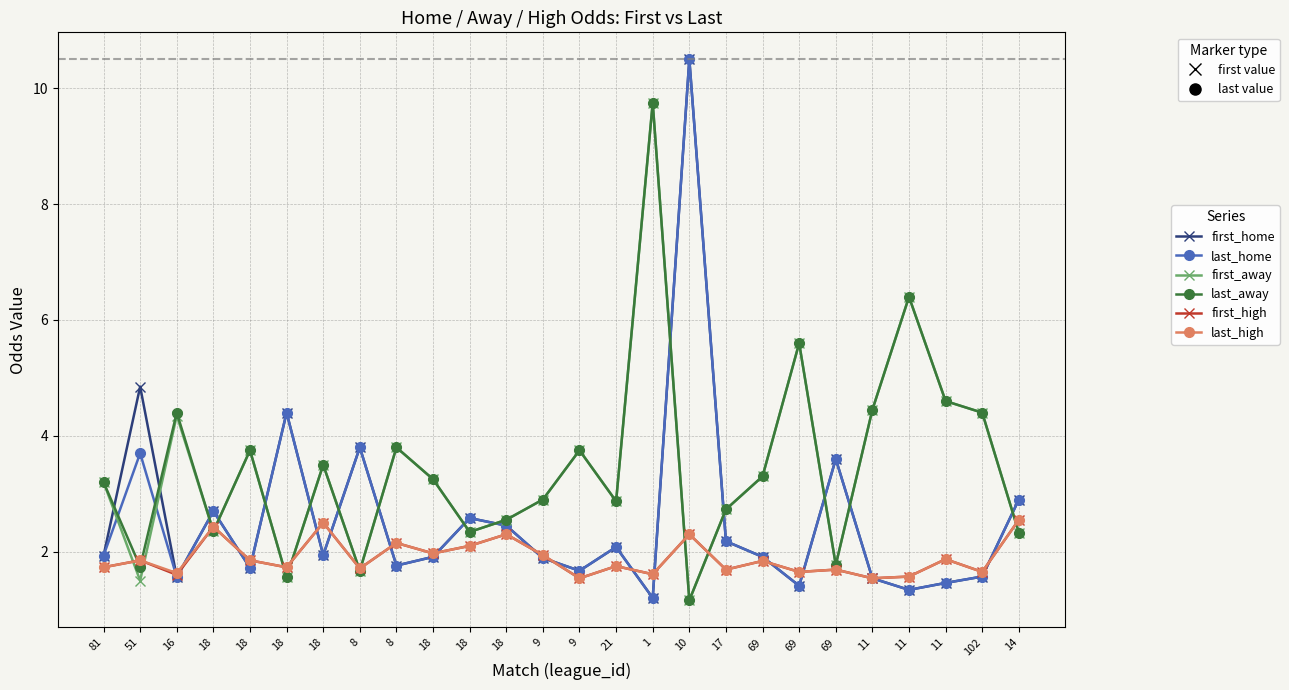

What are all the series names shown in the legend?

first_home, last_home, first_away, last_away, first_high, last_high